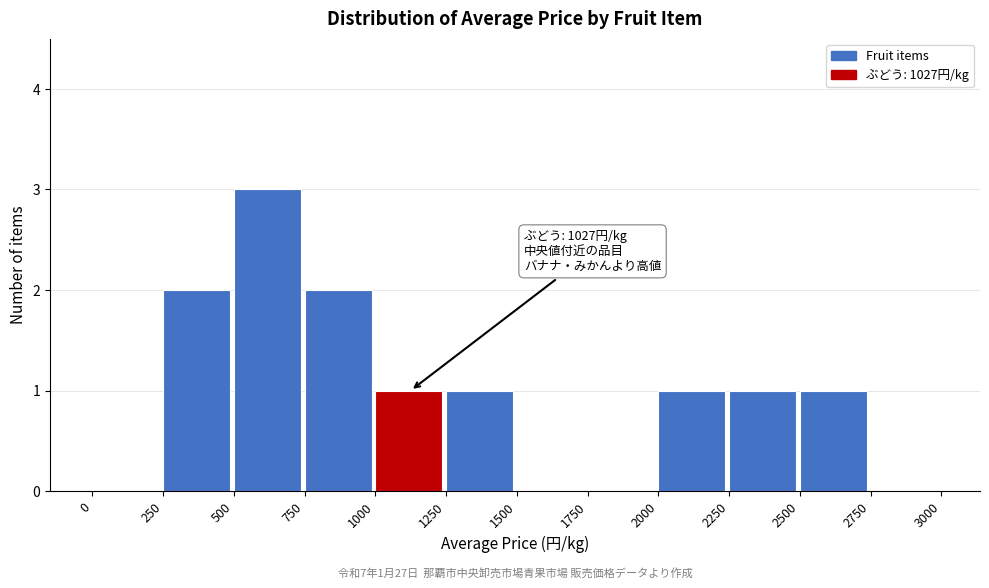

Over which range of the x-axis is the bar tallest?

500 to 750